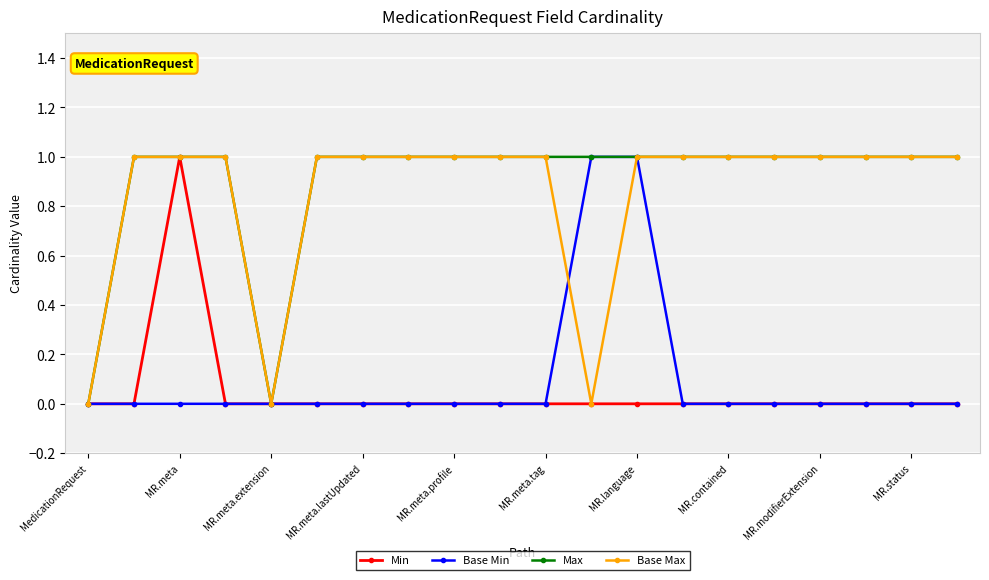

What is the value of the Base Max point at the 13th from the left?

1